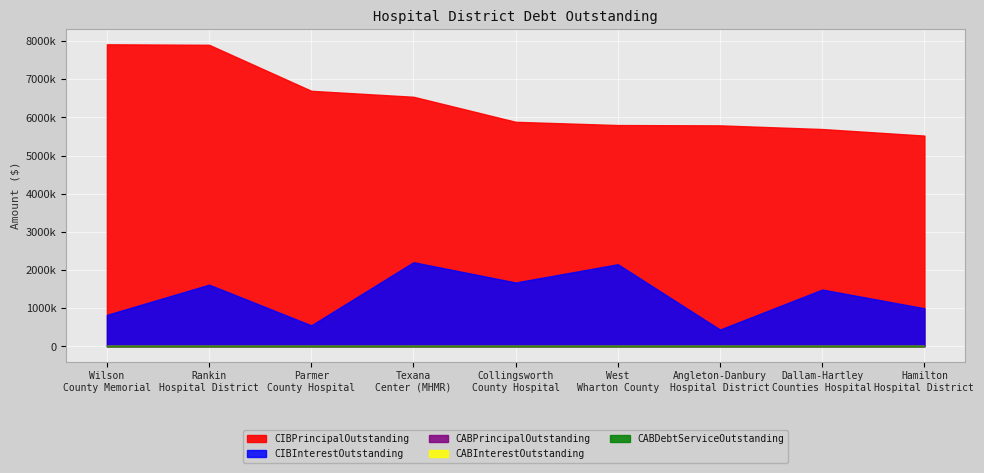

What is the label of the 9th point from the left?

Hamilton Hospital District